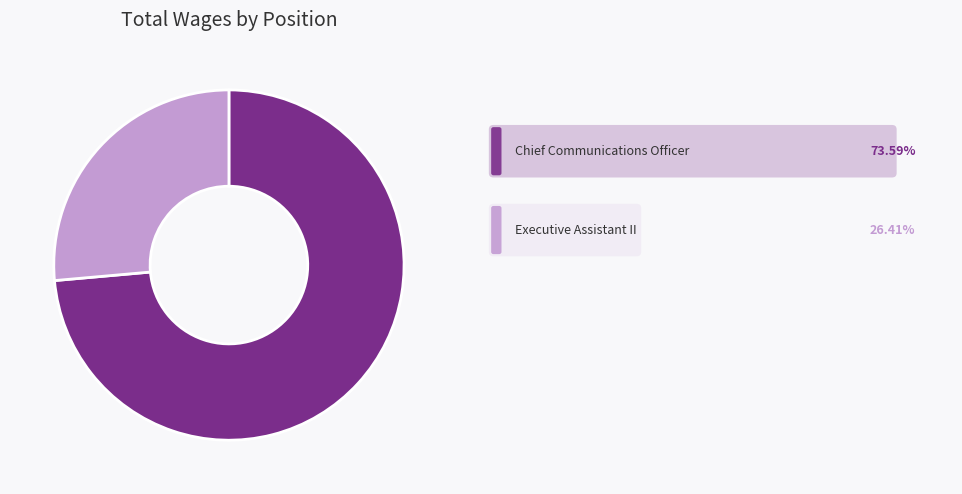

Does any single category account for the majority?

Yes